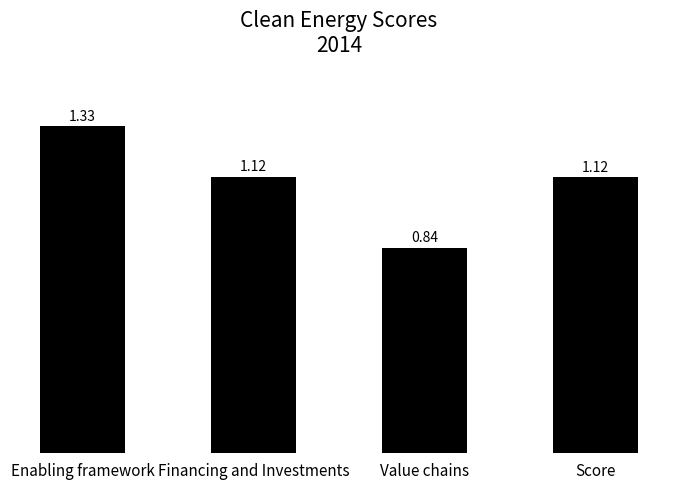

How many bars are there in total?

4